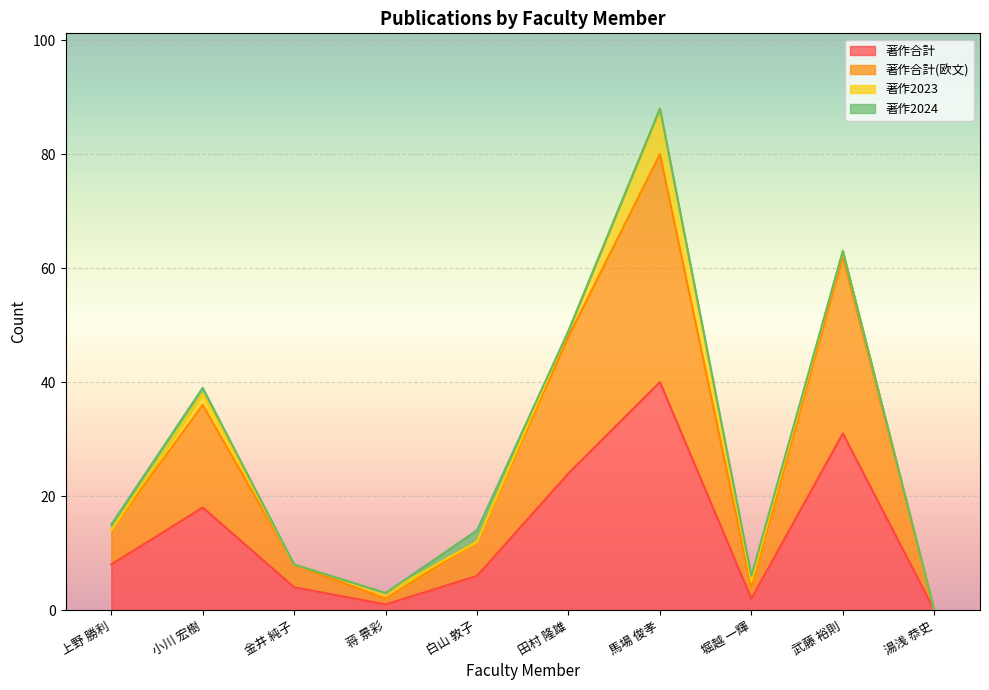

Which series changed the most between 小川 宏樹 and 蒋 景彩?

著作合計(欧文)